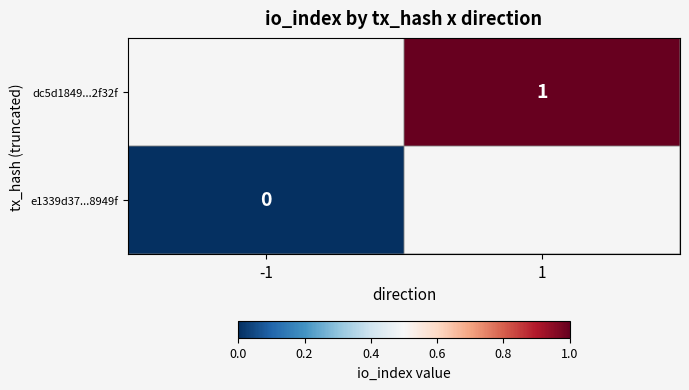

True or false: dc5d1849...2f32f has a value of 1 at 1.

True